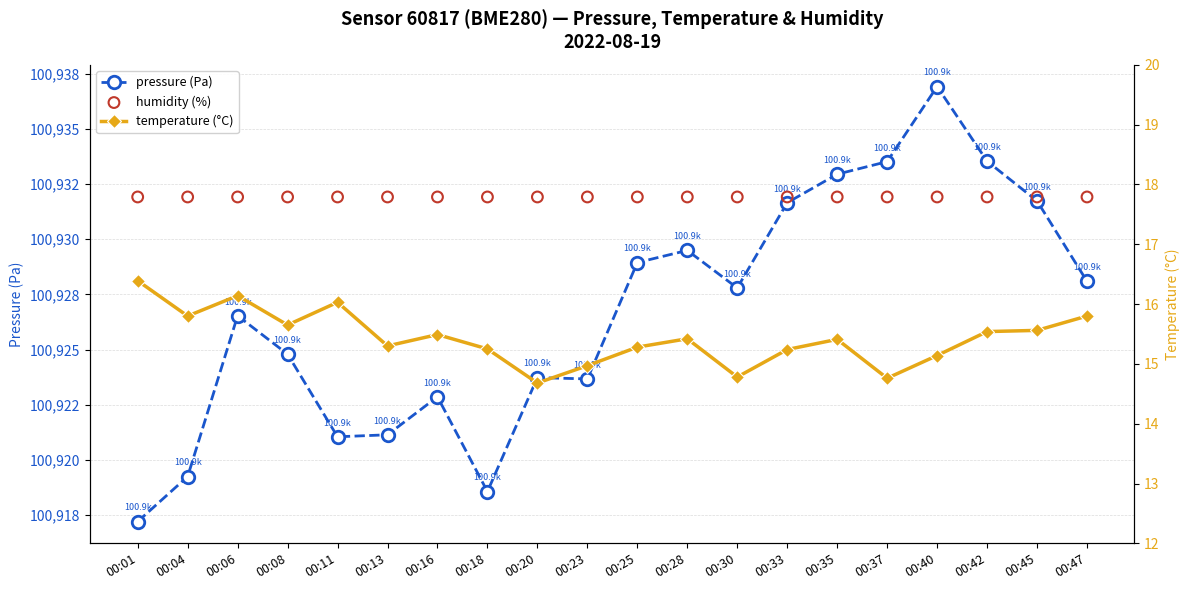

Which series has the largest Y range (max minus min)?

pressure (Pa)